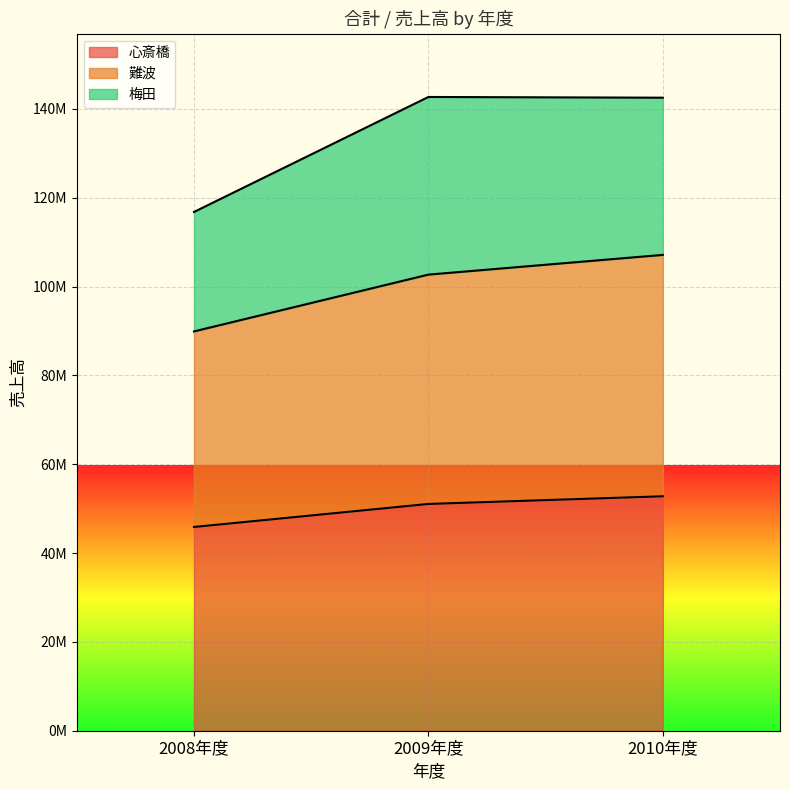

What is the minimum value shown in the chart?

45872910